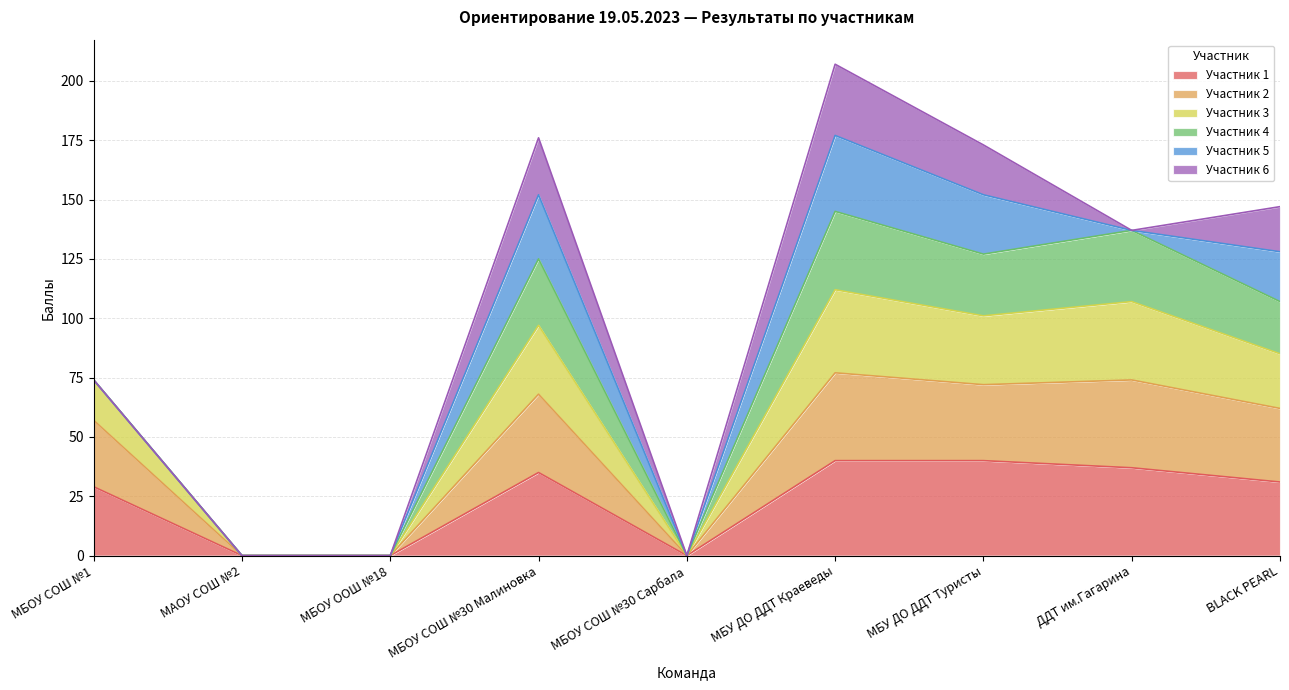

True or false: Участник 2 and Участник 3 intersect in this chart.

False